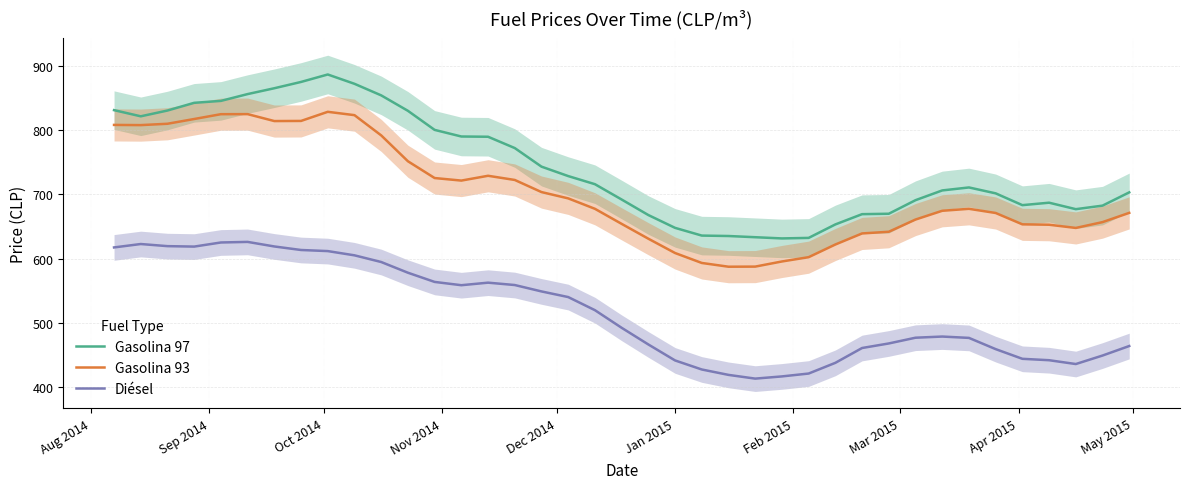

Which series has the largest total across all categories?

Gasolina 97